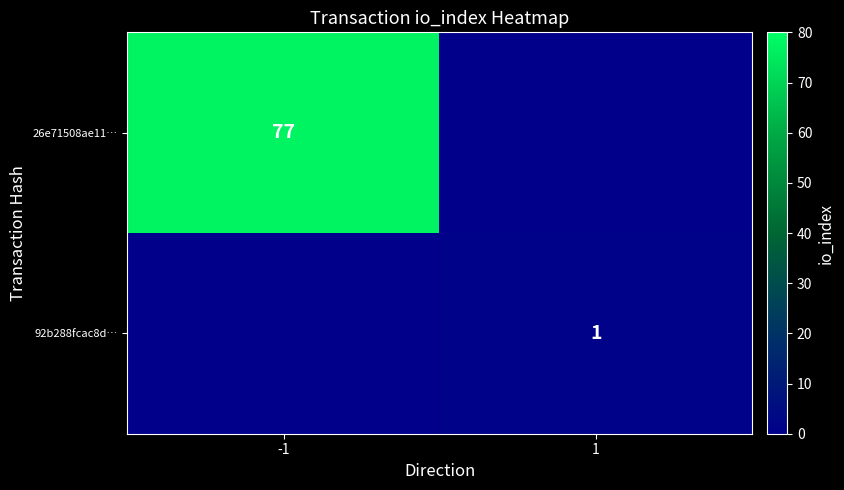

Is it true that 26e71508ae11… equals 38 at -1?

False